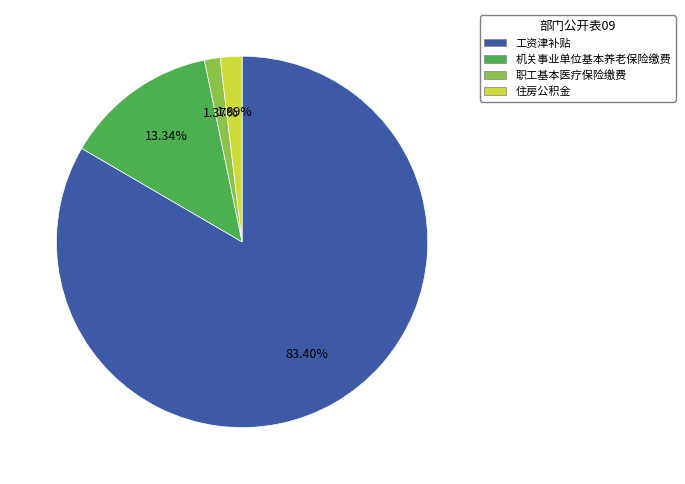

Rank the categories by value from lowest to highest.

职工基本医疗保险缴费, 住房公积金, 机关事业单位基本养老保险缴费, 工资津补贴